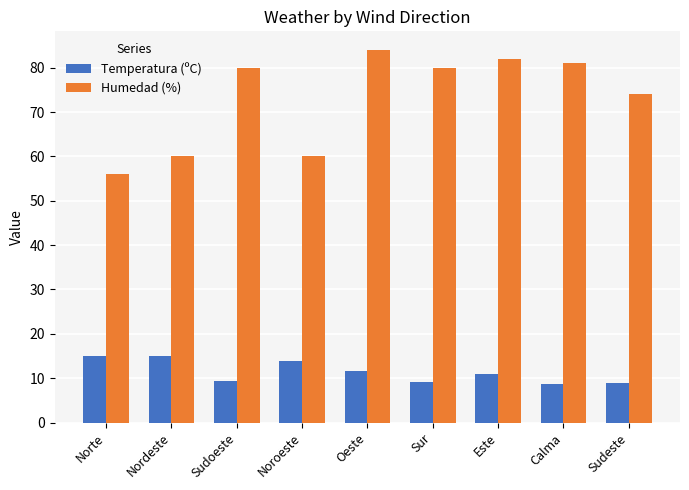

At Sur, list the series in order from largest to smallest.

Humedad (%), Temperatura (ºC)